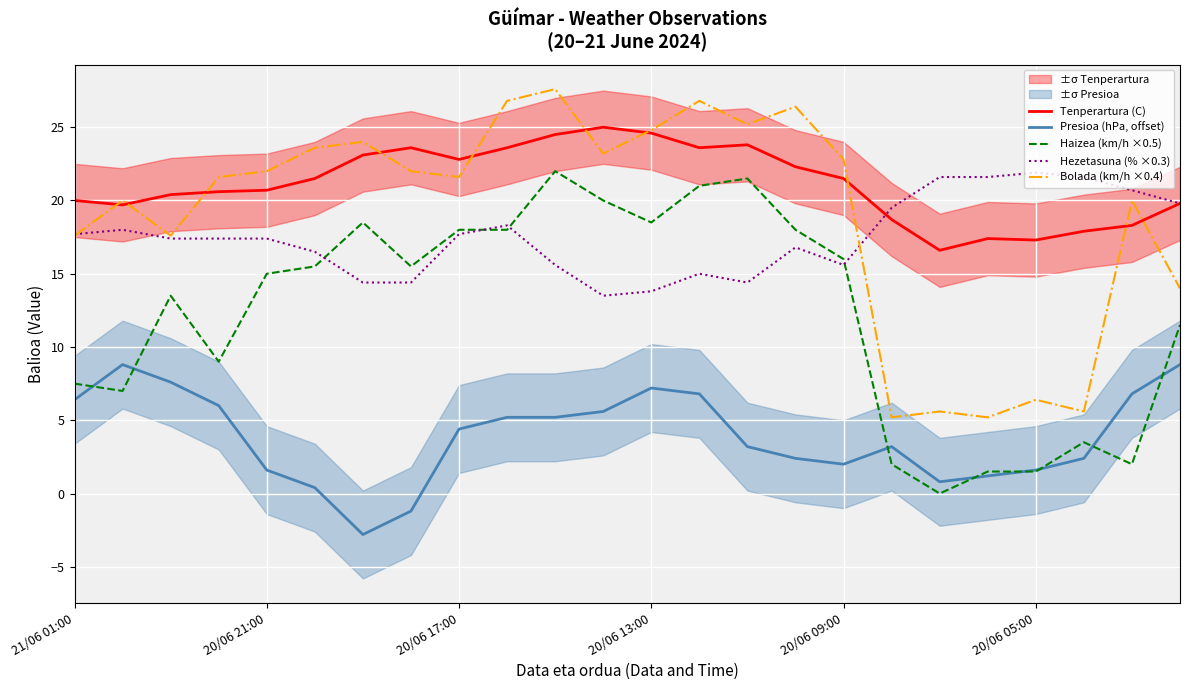

True or false: Bolada (km/h ×0.4) and Presioa (hPa, offset) cross at least once.

False